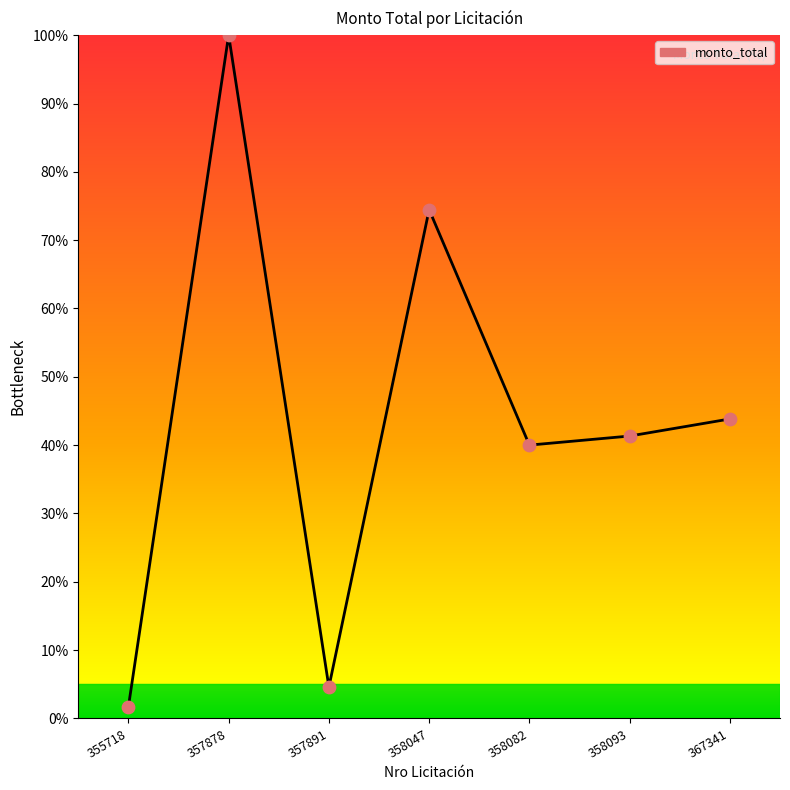

Approximately how many times larger is the value at 358047 compared to 358093?

1.8